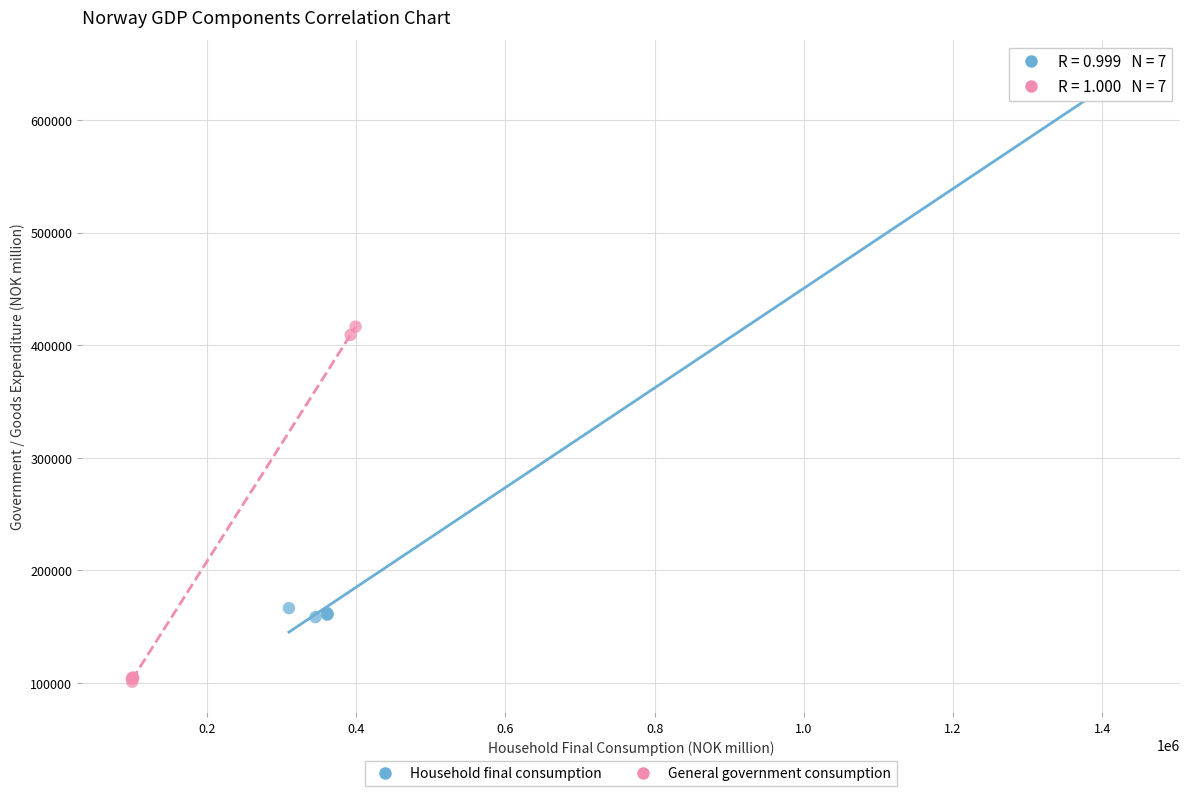

Which series contains the lowest Y value?

General government consumption